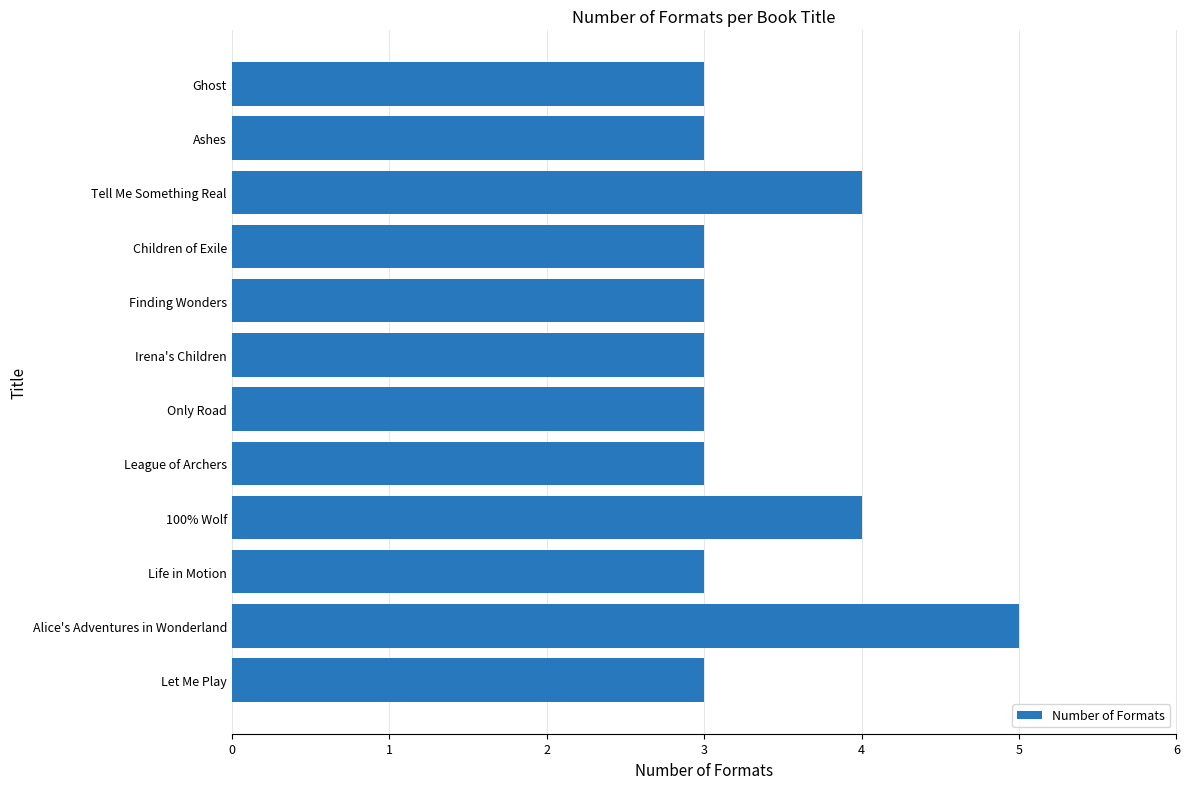

Which category has the highest value across all series?

Alice's Adventures in Wonderland